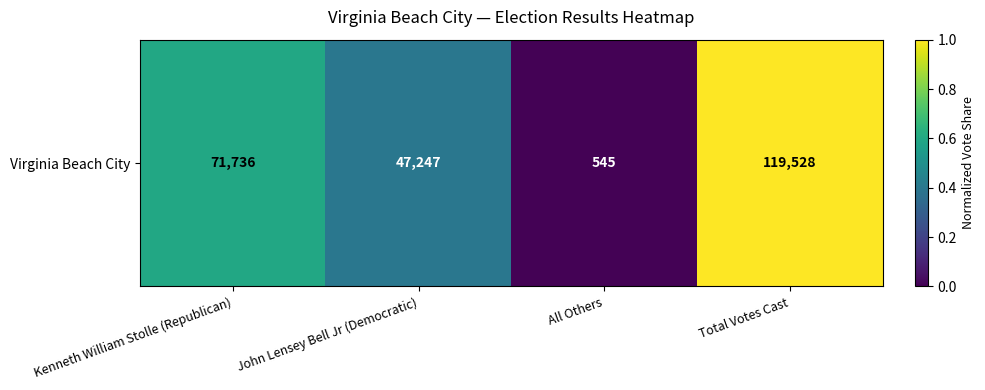

True or false: the data shows 1.0 at Total Votes Cast.

True